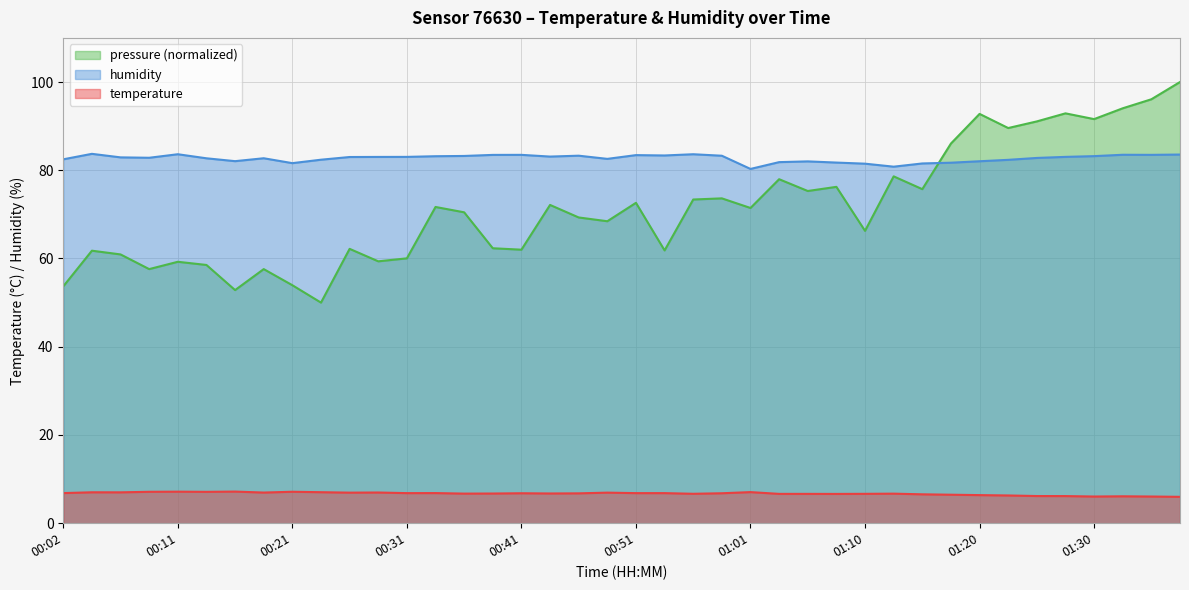

Rank the series by their maximum value, from lowest to highest.

temperature, humidity, pressure (normalized)